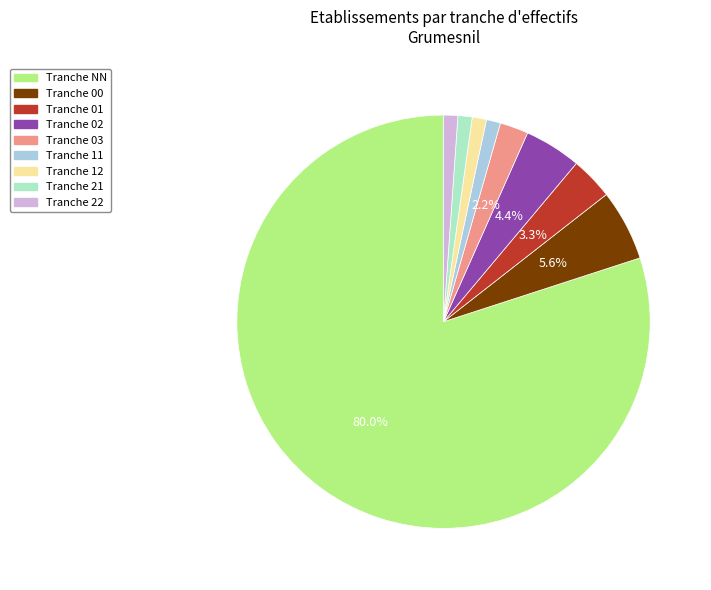

Does any single category account for the majority?

Yes